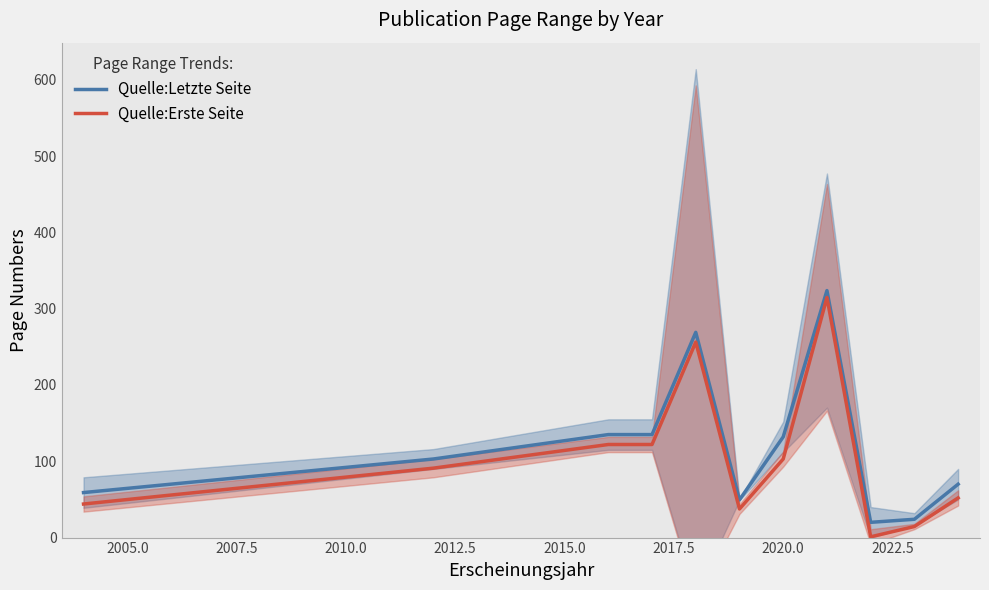

What is the maximum value for Quelle:Erste Seite?

314.8